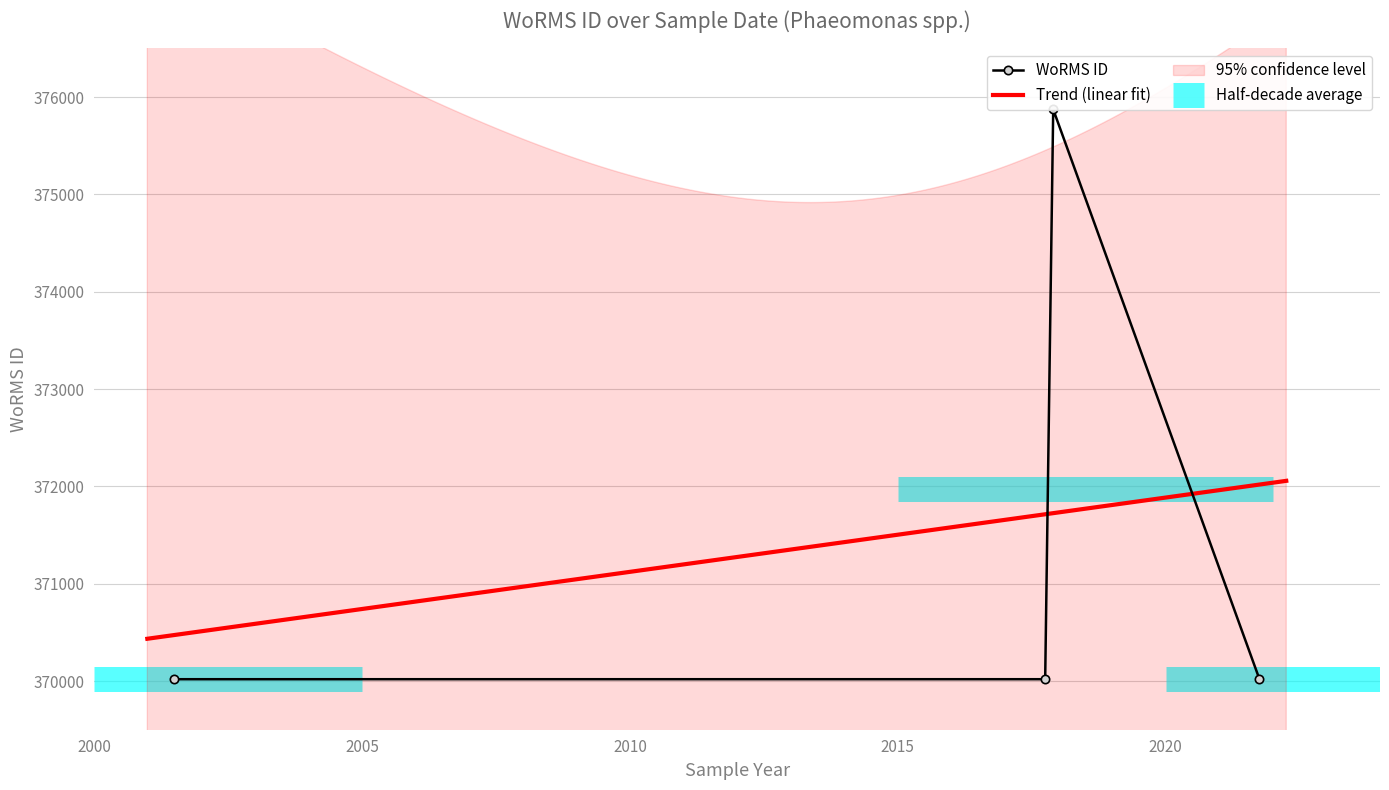

Where is the data nearest to the value 372946?

2001-06-25